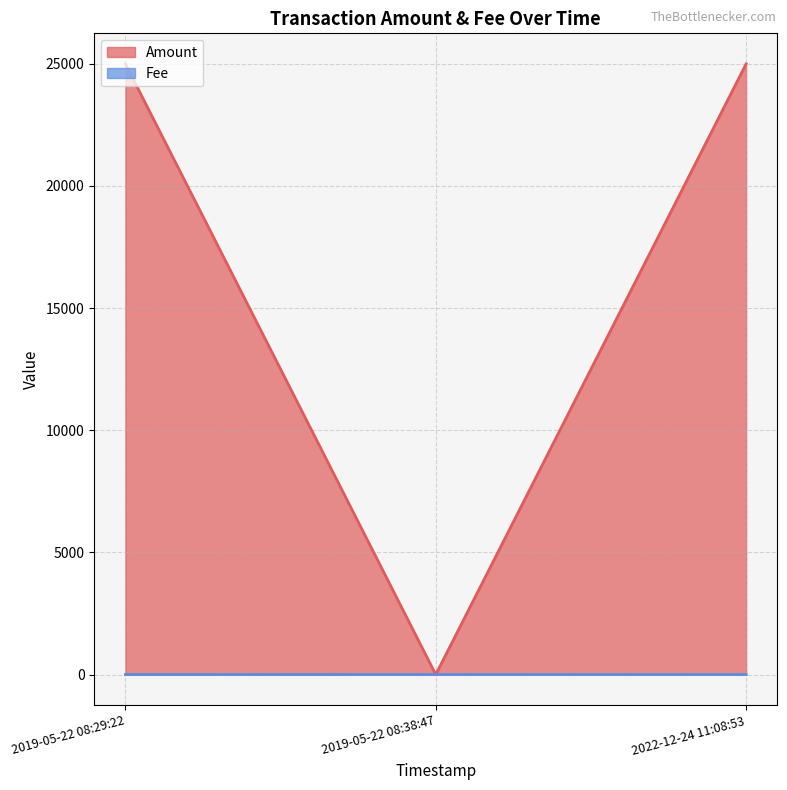

The value of Amount at 2019-05-22 08:29:22 is 24999.0. True or false?

True